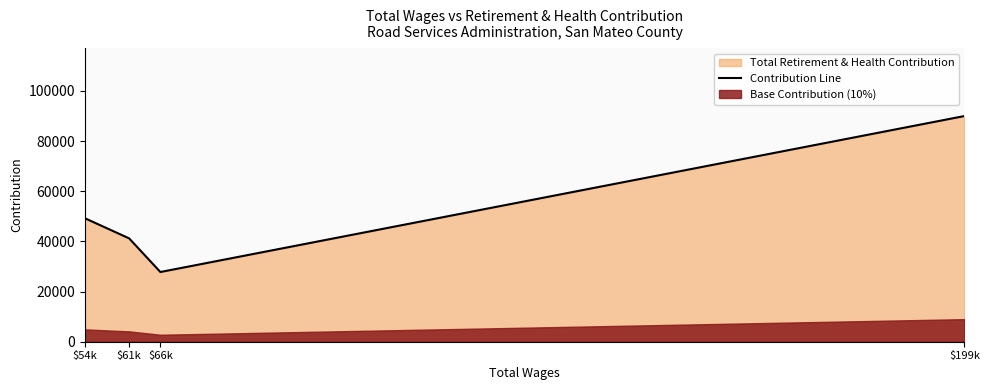

What is the difference between the values at $66k and $199k?

62188